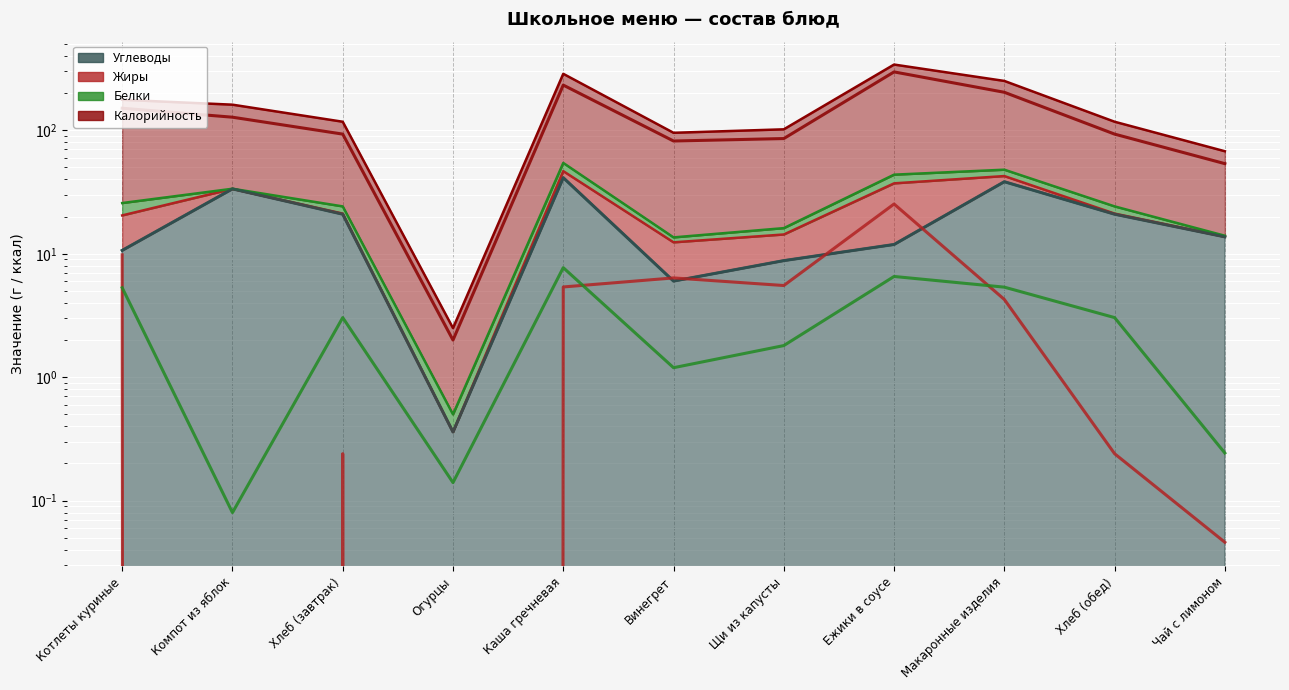

Read the Калорийность (линия) value at Компот из яблок.

127.8